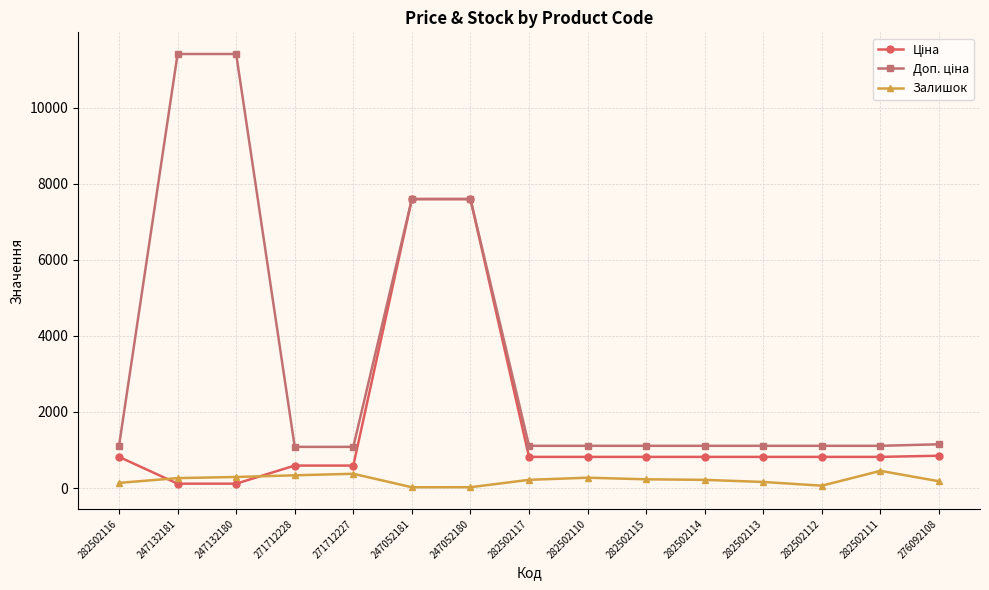

What is the total value across all series at 282502111?

2378.7